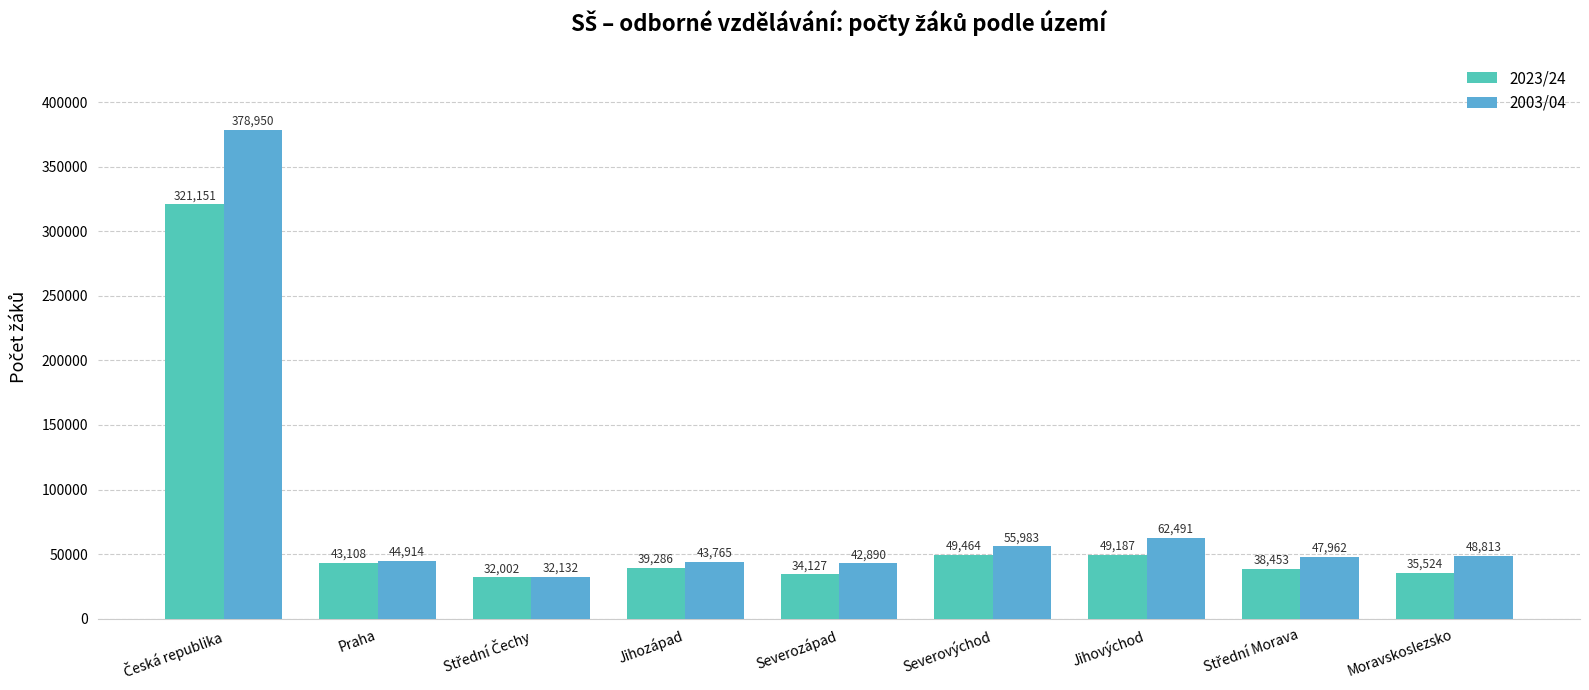

Between Praha and Jihovýchod, which series saw the biggest shift?

2003/04